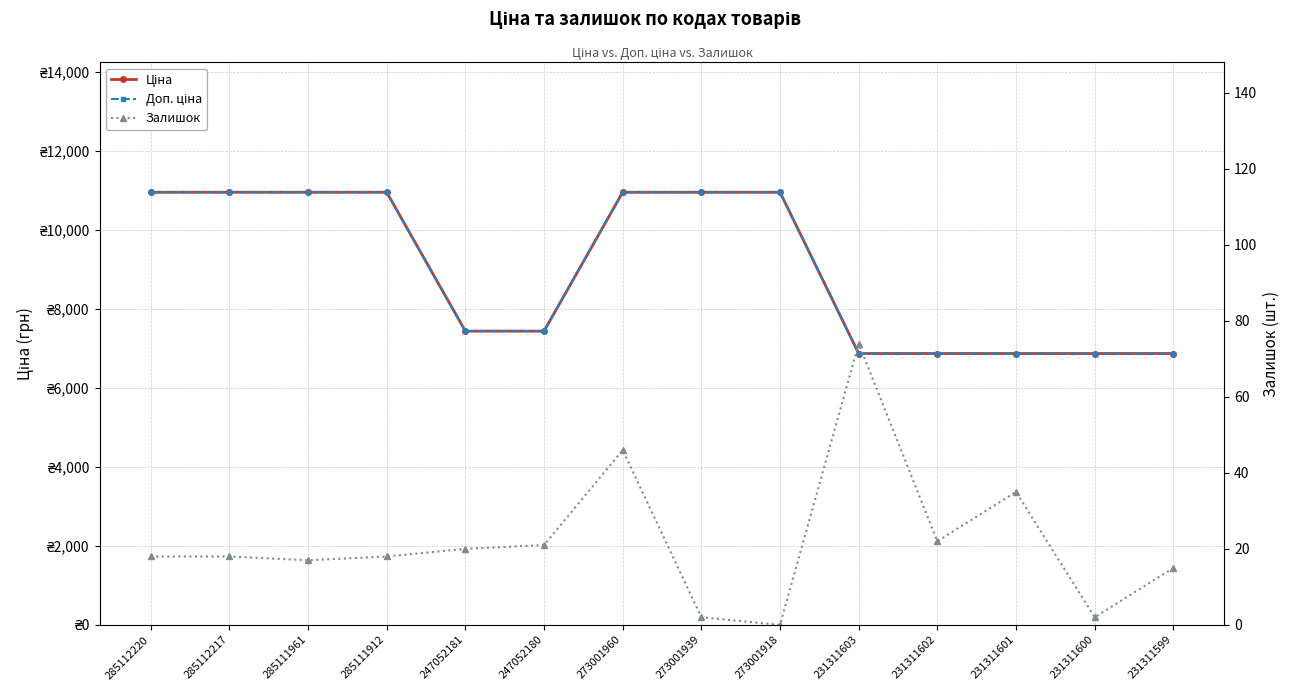

Reading left to right, list all the values displayed in this chart.

Ціна: 285112220=10952.0	285112217=10952.0	285111961=10952.0	285111912=10952.0	247052181=7436.2	247052180=7436.2	273001960=10952.0	273001939=10952.0	273001918=10952.0	231311603=6869.4	231311602=6869.4	231311601=6869.4	231311600=6869.4	231311599=6869.4
Доп. ціна: 285112220=10952.0	285112217=10952.0	285111961=10952.0	285111912=10952.0	247052181=7436.2	247052180=7436.2	273001960=10952.0	273001939=10952.0	273001918=10952.0	231311603=6869.4	231311602=6869.4	231311601=6869.4	231311600=6869.4	231311599=6869.4
Залишок: 285112220=18.0	285112217=18.0	285111961=17.0	285111912=18.0	247052181=20.0	247052180=21.0	273001960=46.0	273001939=2.0	273001918=0.0	231311603=74.0	231311602=22.0	231311601=35.0	231311600=2.0	231311599=15.0